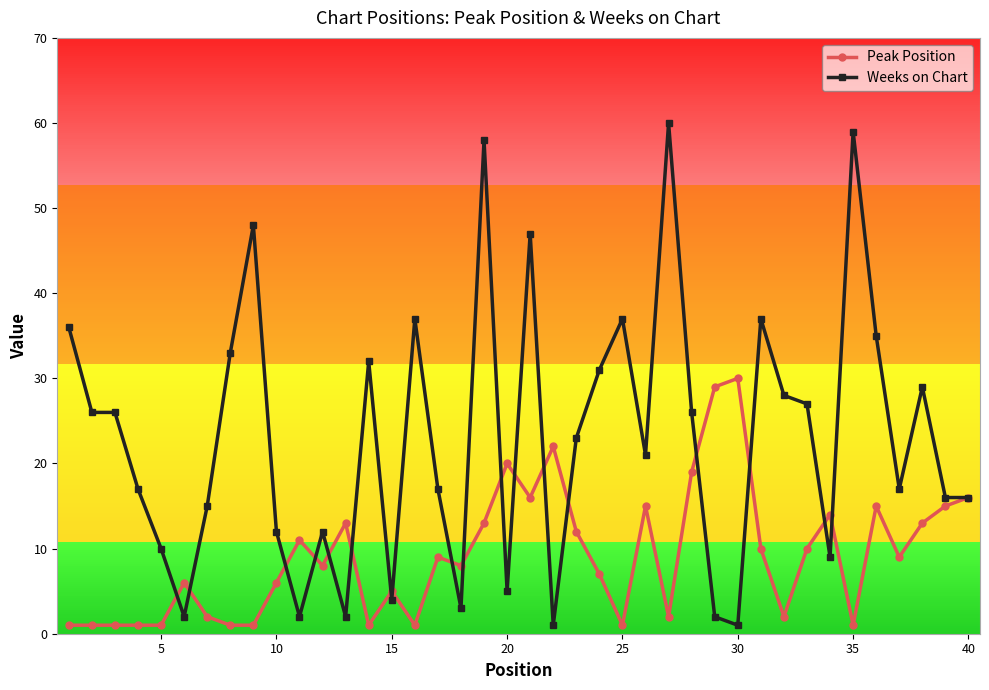

What is the difference between the second highest and second lowest values in the Peak Position series?

28